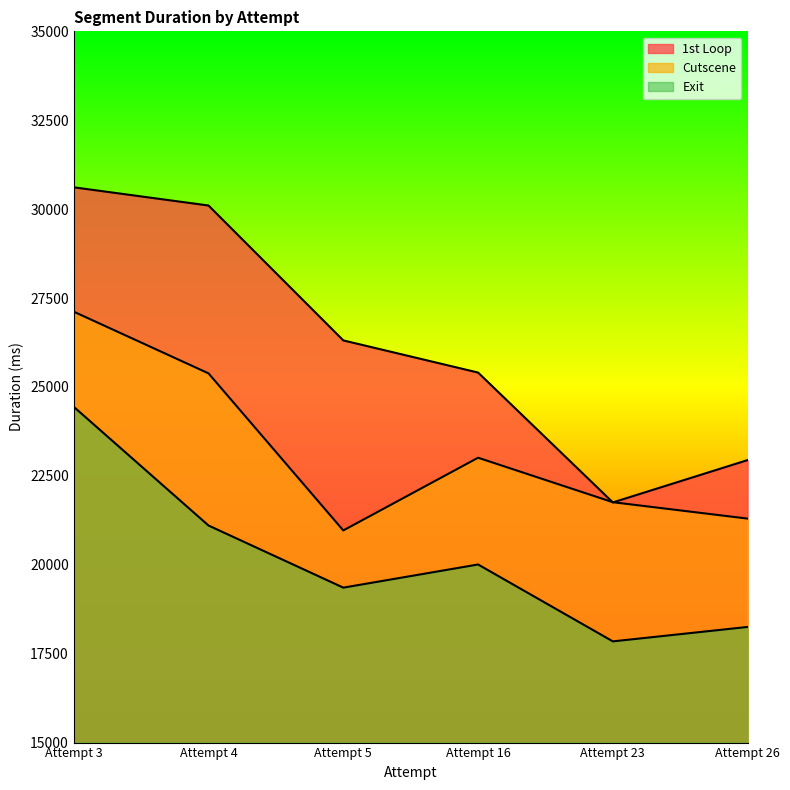

Reading left to right, extract all data points from this chart.

1st Loop: Attempt 3=30614	Attempt 4=30102	Attempt 5=26309	Attempt 16=25405	Attempt 23=21753	Attempt 26=22944
Cutscene: Attempt 3=27117	Attempt 4=25382	Attempt 5=20965	Attempt 16=23010	Attempt 23=21759	Attempt 26=21298
Exit: Attempt 3=24442	Attempt 4=21104	Attempt 5=19357	Attempt 16=20008	Attempt 23=17846	Attempt 26=18252